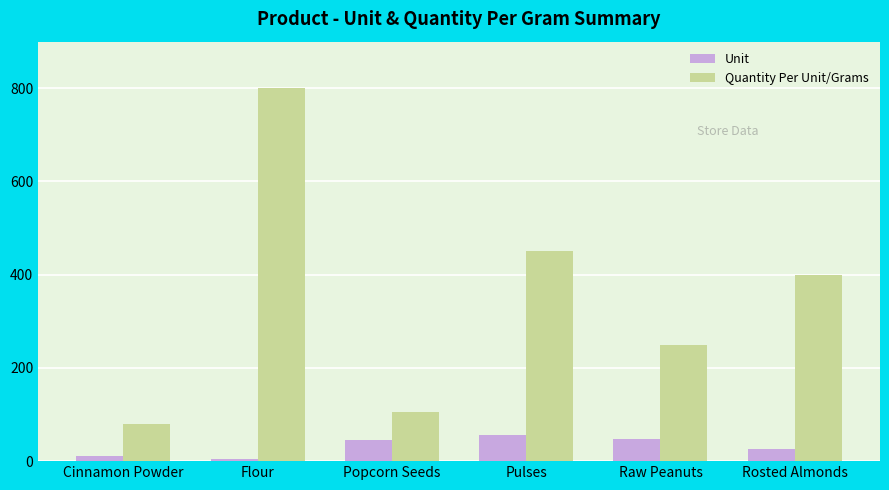

The Quantity Per Unit/Grams series shows 105 at Popcorn Seeds. True or false?

True